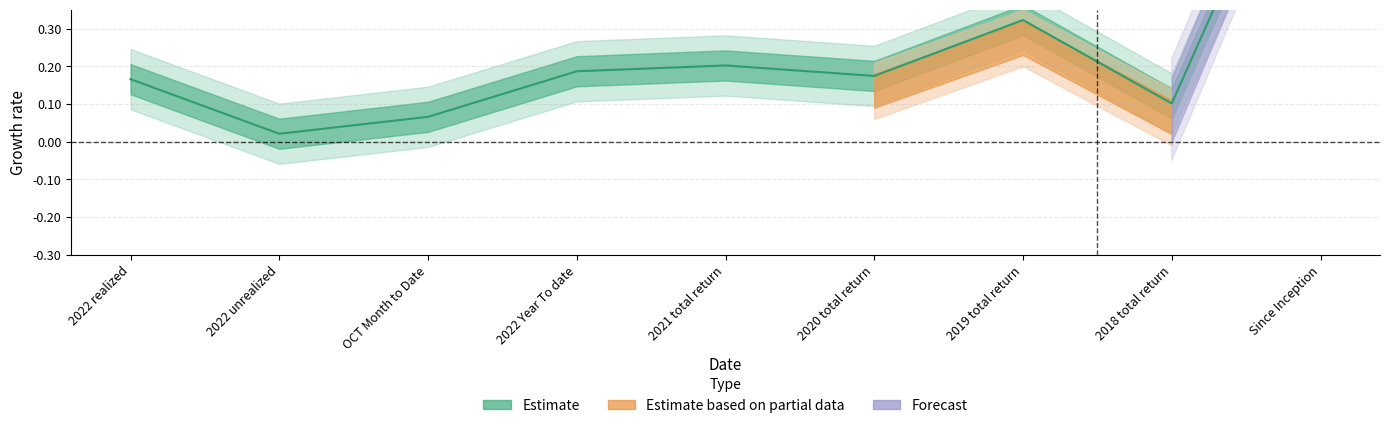

What is the label of the 2nd point from the right?

2018 total return